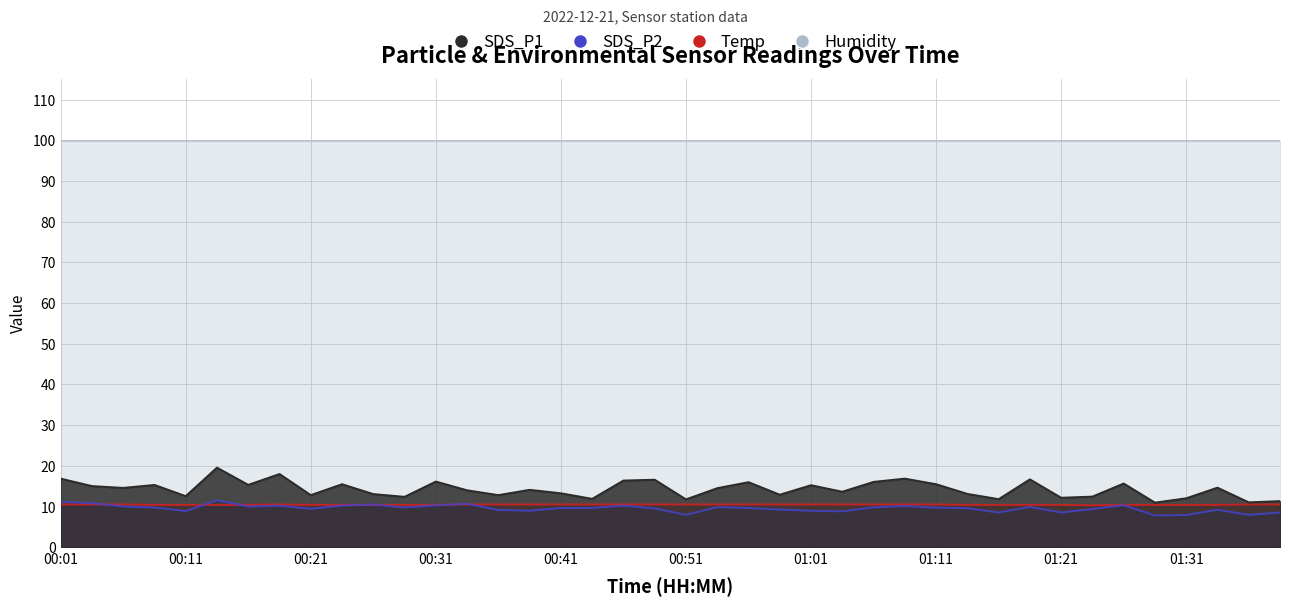

What is the difference between the maximum and minimum values in the Temp series?

0.2